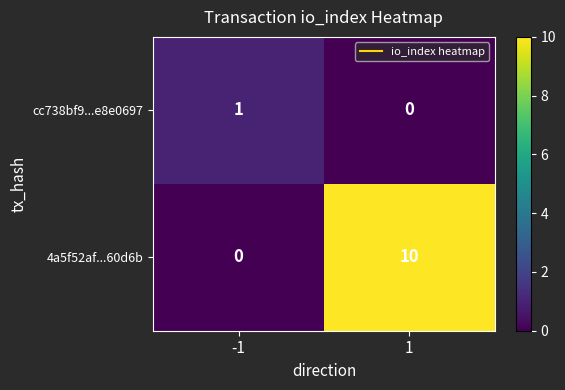

What is the difference between the 4a5f52af...60d6b values at 1 and -1?

10